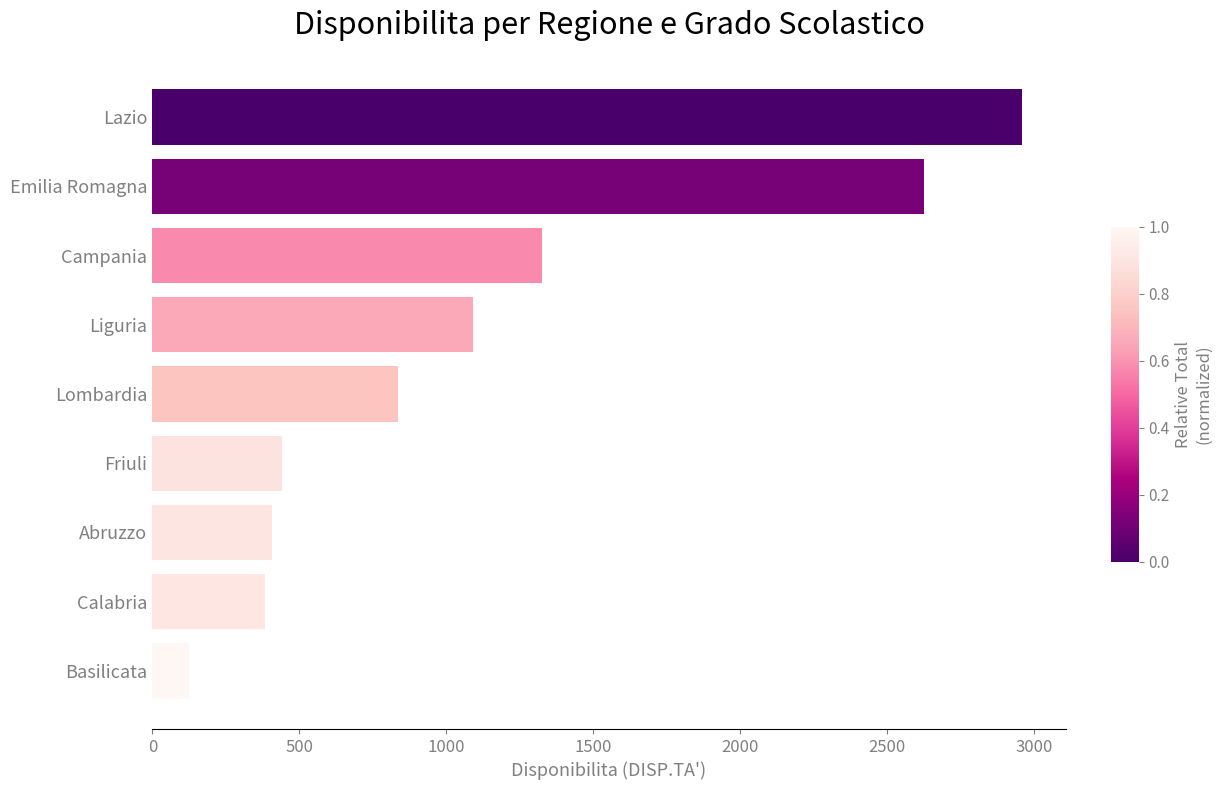

How many categories are shown in the chart?

9